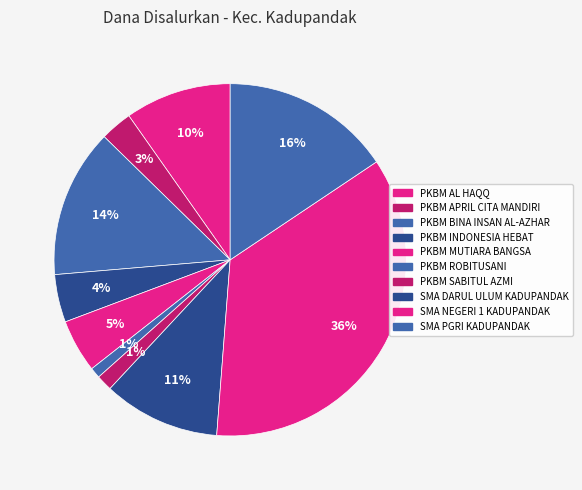

Is PKBM INDONESIA HEBAT the majority of the pie?

No